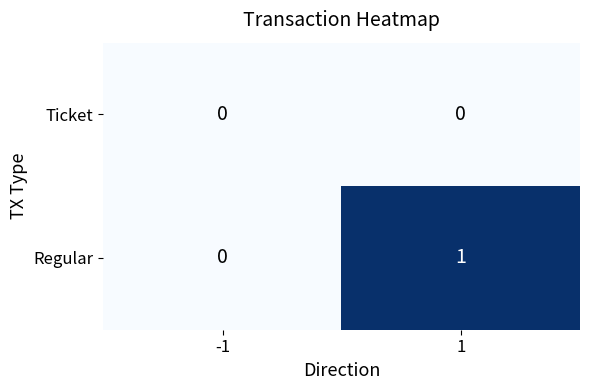

Which series has the widest spread of values?

Regular